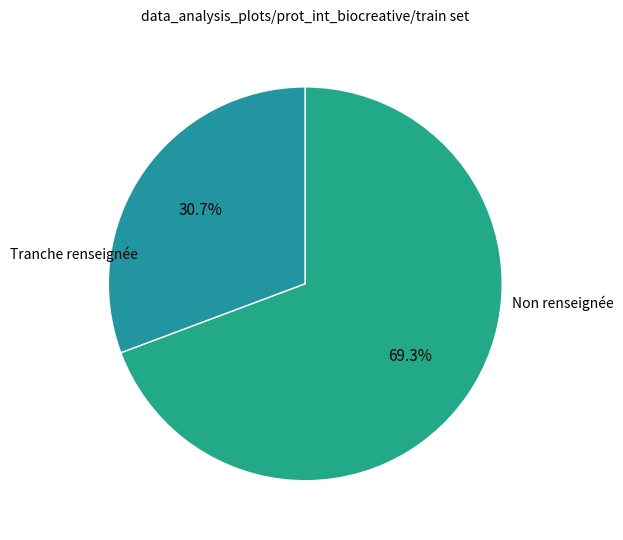

How many segments does this pie chart have?

2